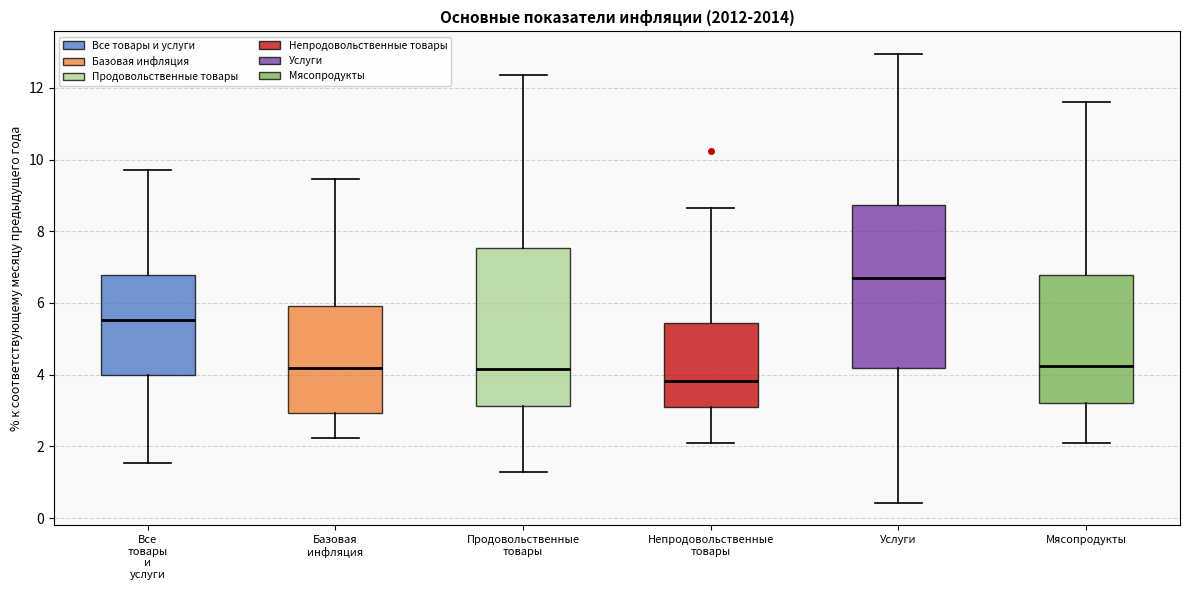

Reading left to right, transcribe this box plot: for each box, give where its median line is, the range the box spans, and where its two whiskers end, as read against the y-axis. The values are not printed on the chart, so give them approximately, as read against the axis.

Все товары и услуги: median 5.6, box 4.0 to 6.8, whiskers 1.6 to 9.8
Базовая инфляция: median 4.2, box 3.0 to 6.0, whiskers 2.2 to 9.4
Продовольственные товары: median 4.2, box 3.2 to 7.6, whiskers 1.2 to 12.4
Непродовольственные товары: median 3.8, box 3.0 to 5.4, whiskers 2.2 to 8.6
Услуги: median 6.6, box 4.2 to 8.8, whiskers 0.4 to 13.0
Мясопродукты: median 4.2, box 3.2 to 6.8, whiskers 2.2 to 11.6